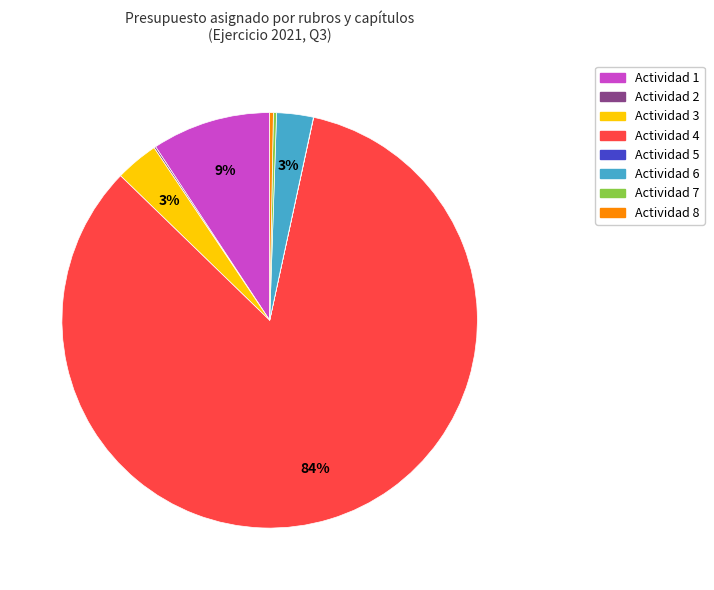

Is there any slice that represents more than half of the pie?

Yes